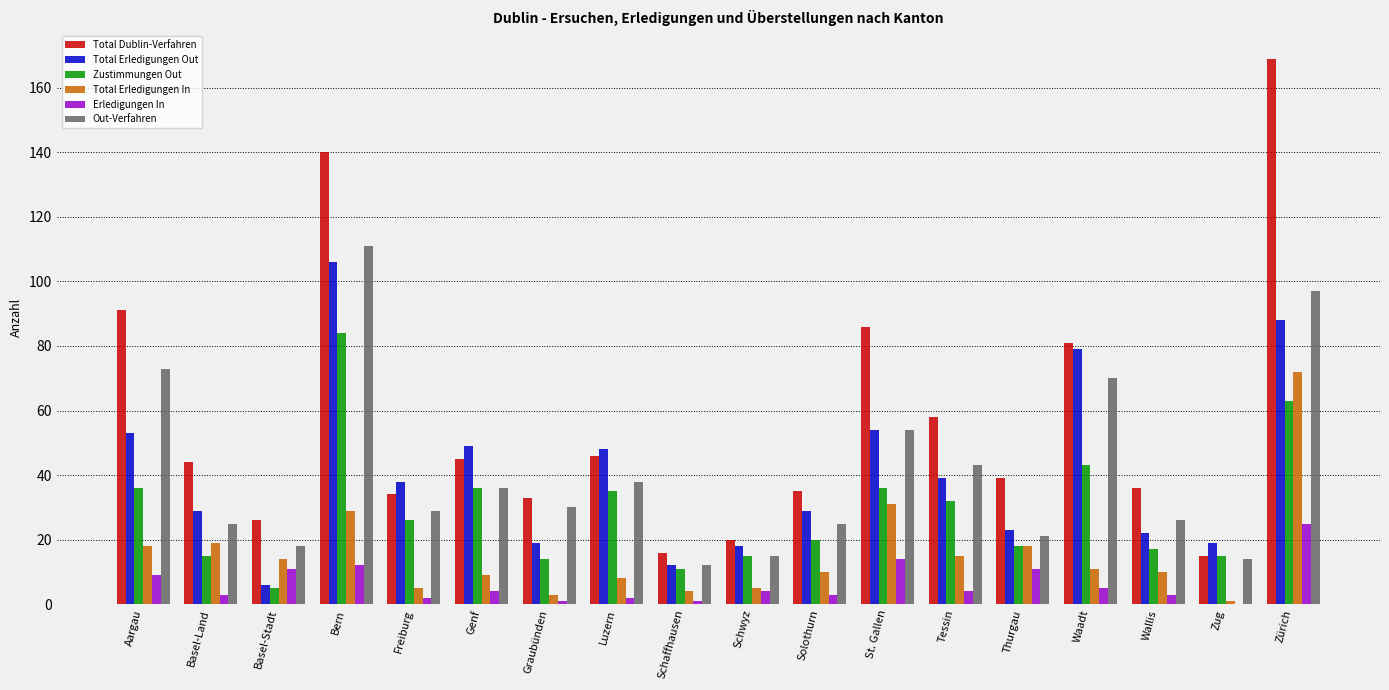

Where is Zustimmungen Out nearest to the value 44?

Waadt